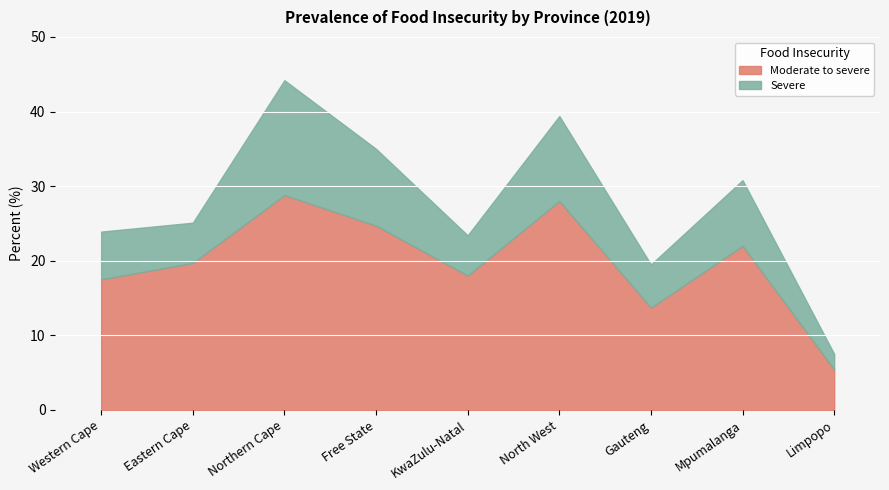

What is the value of the Severe point at the 9th from the left?

2.1